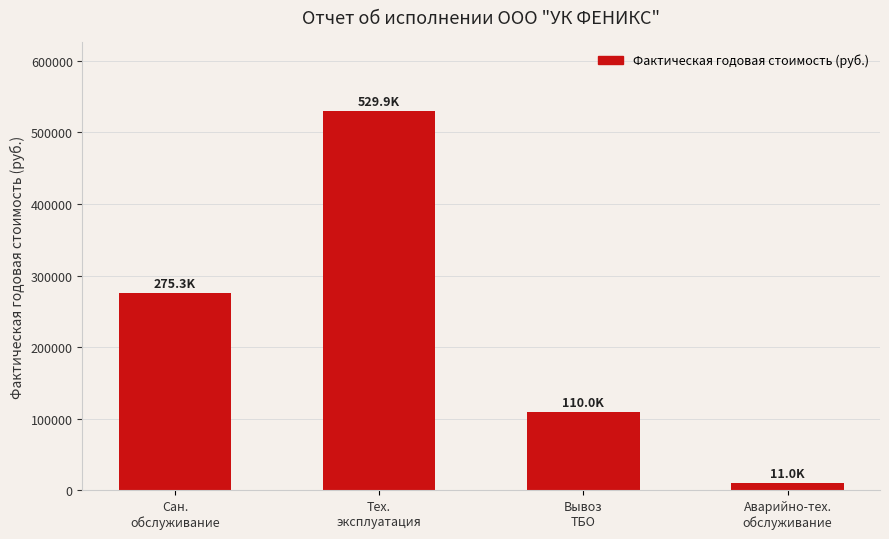

What is the change in value from Тех.
эксплуатация to Аварийно-тех.
обслуживание?

-518930.5